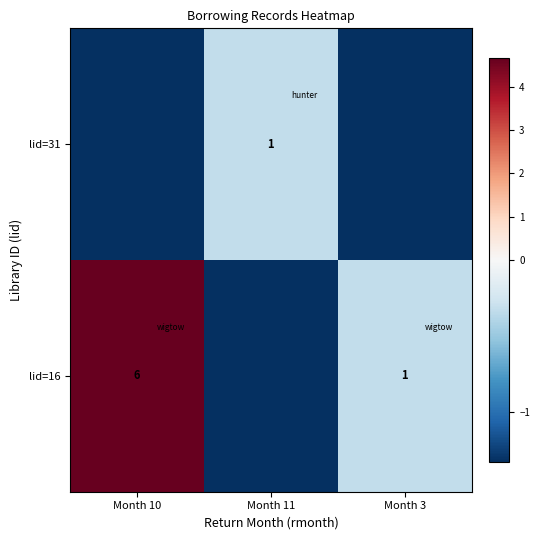

What is the spread (max minus min) of values at Month 10?

6.0